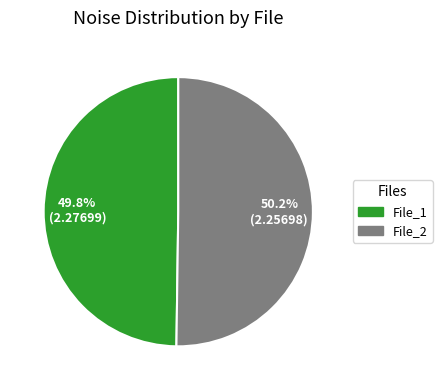

Is there any slice that represents more than half of the pie?

Yes